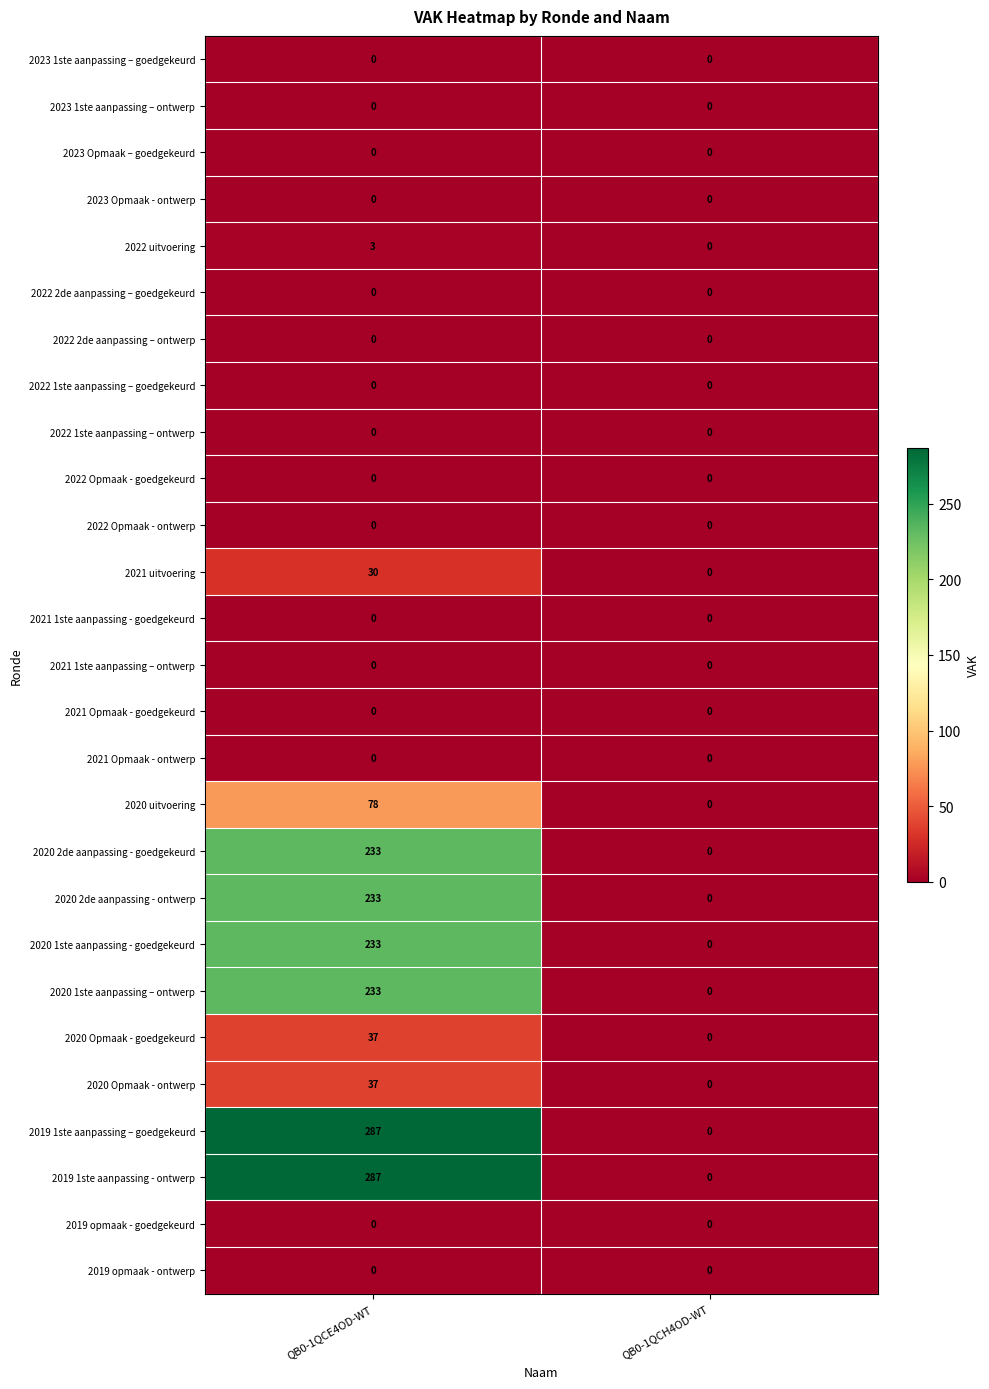

What value does the 2020 1ste aanpassing – ontwerp series have at QB0-1QCE4OD-WT, to the nearest 10?

230